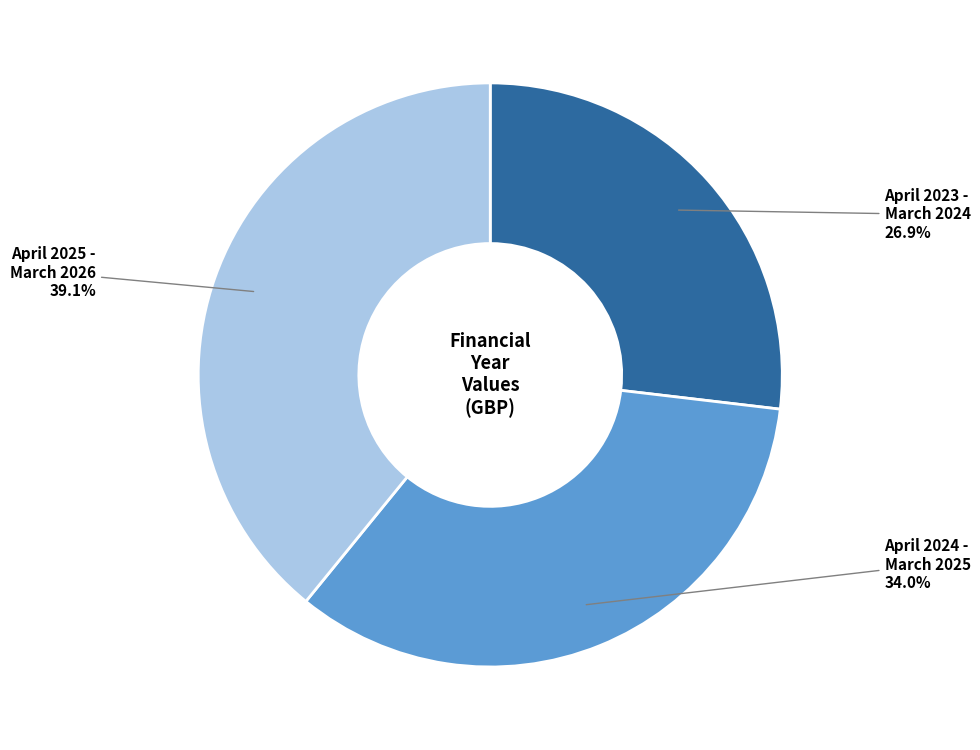

Is there any slice that represents more than half of the pie?

No